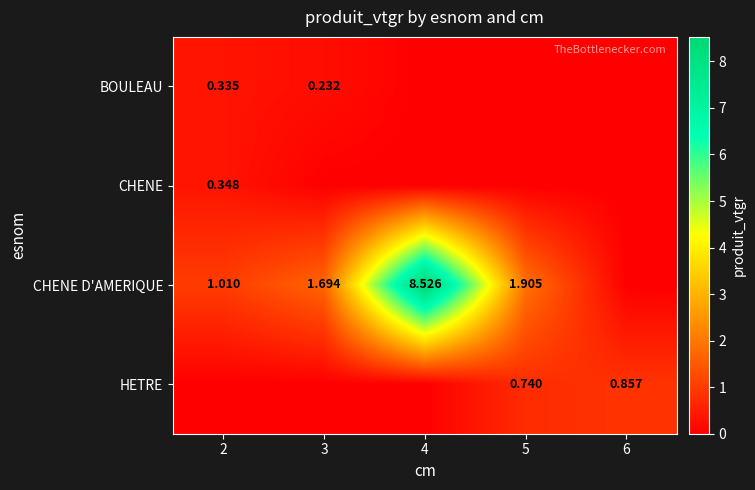

Is the value of CHENE D'AMERIQUE at 4 greater than the value of HETRE at 5?

Yes